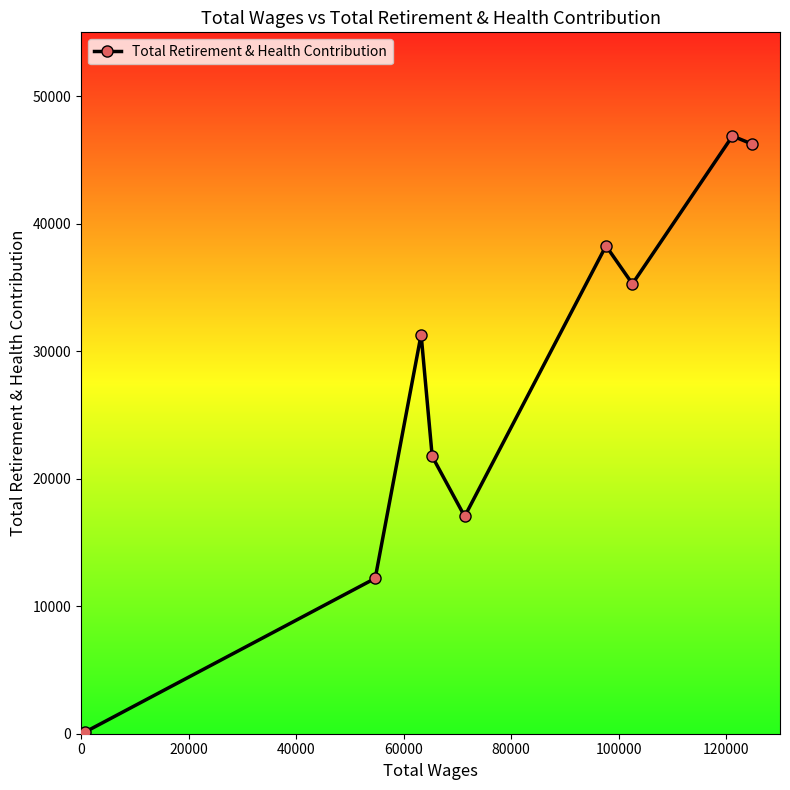

How many points are lower than both their immediate neighbors (excluding endpoints)?

2